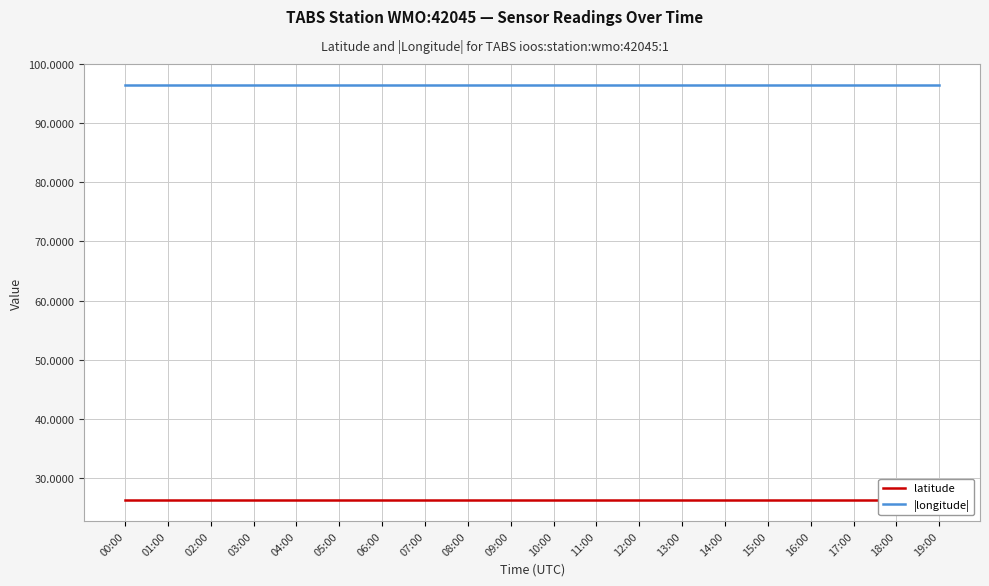

Which label corresponds to the largest value in the chart?

00:00